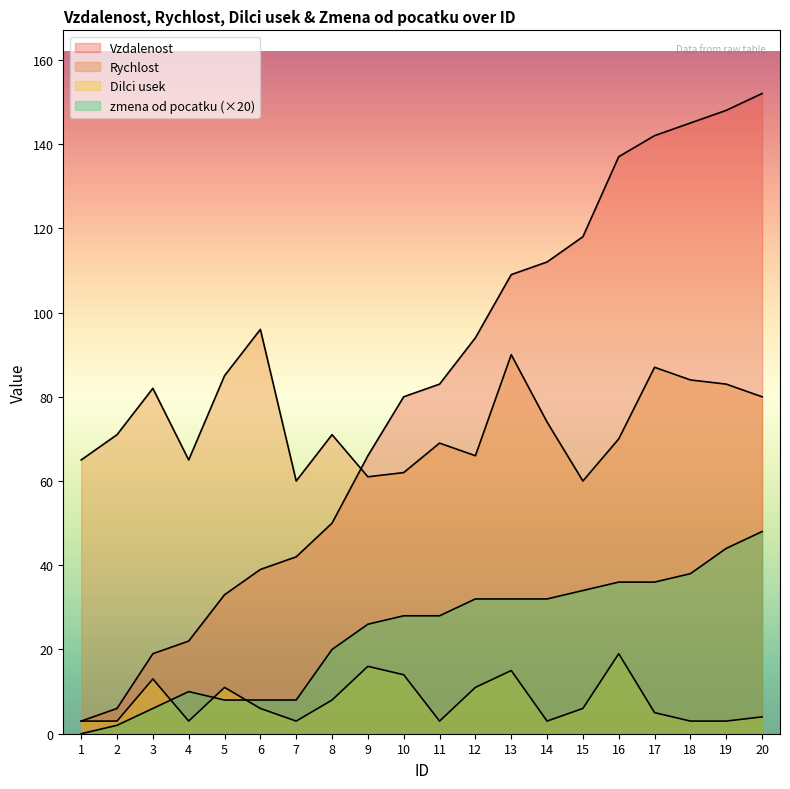

List the series in order of their peak value, highest first.

Vzdalenost, Rychlost, zmena od pocatku, Dilci usek